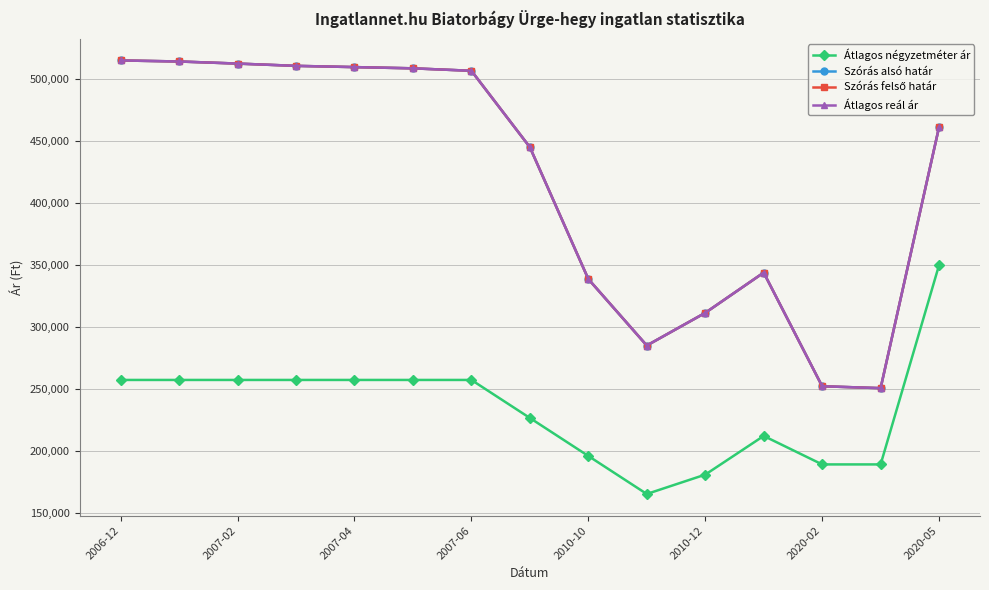

What is the difference between the maximum and minimum values in the Átlagos négyzetméter ár series?

185000